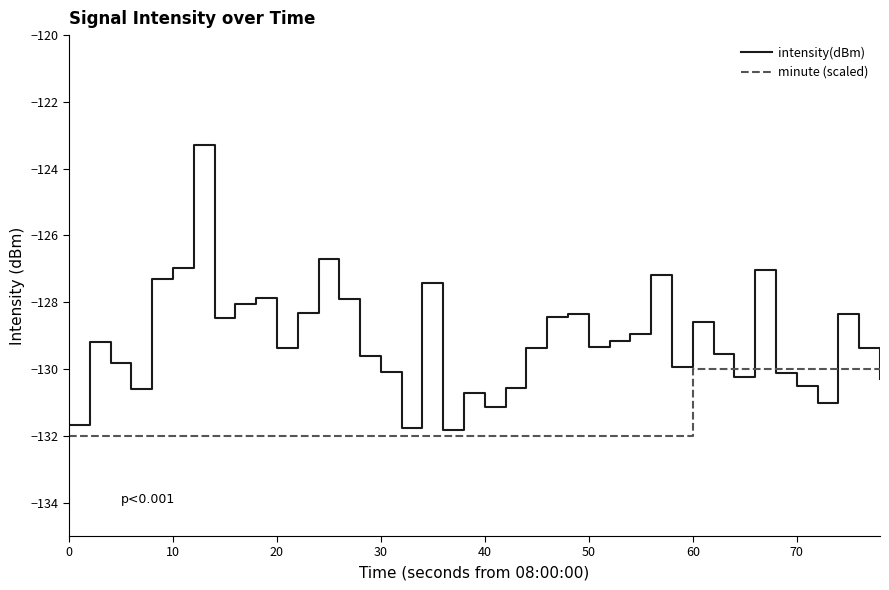

Which series has the largest total across all categories?

intensity(dBm)